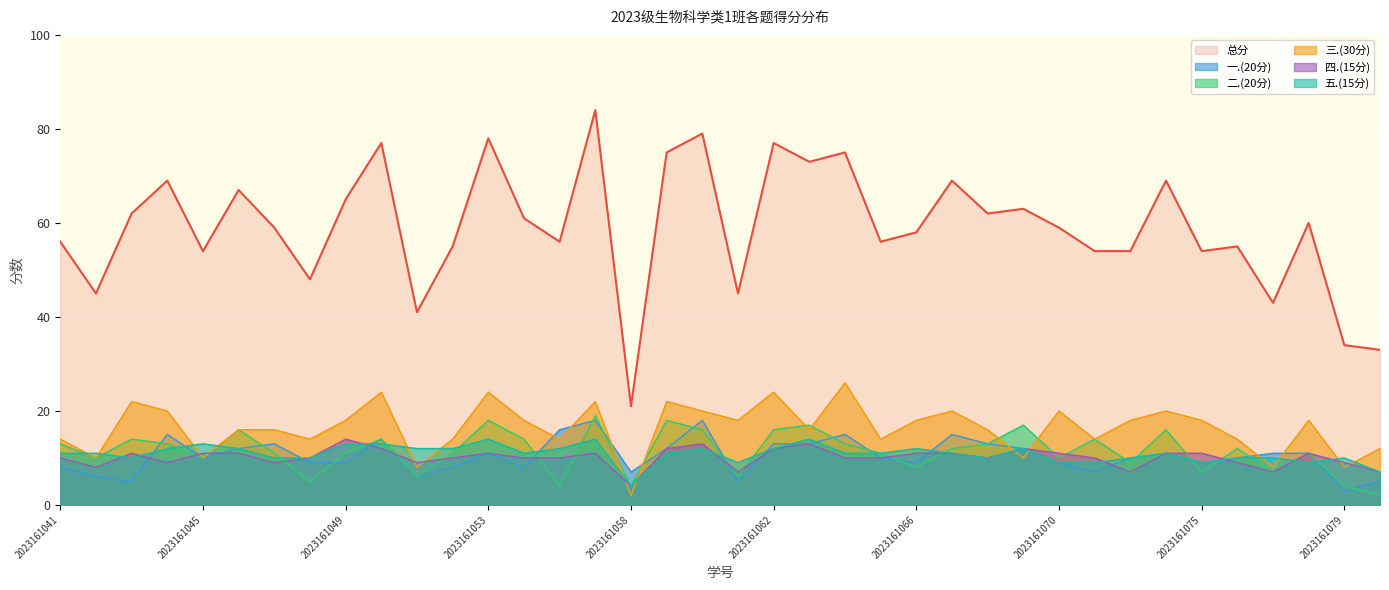

How many lines are shown in the chart?

6